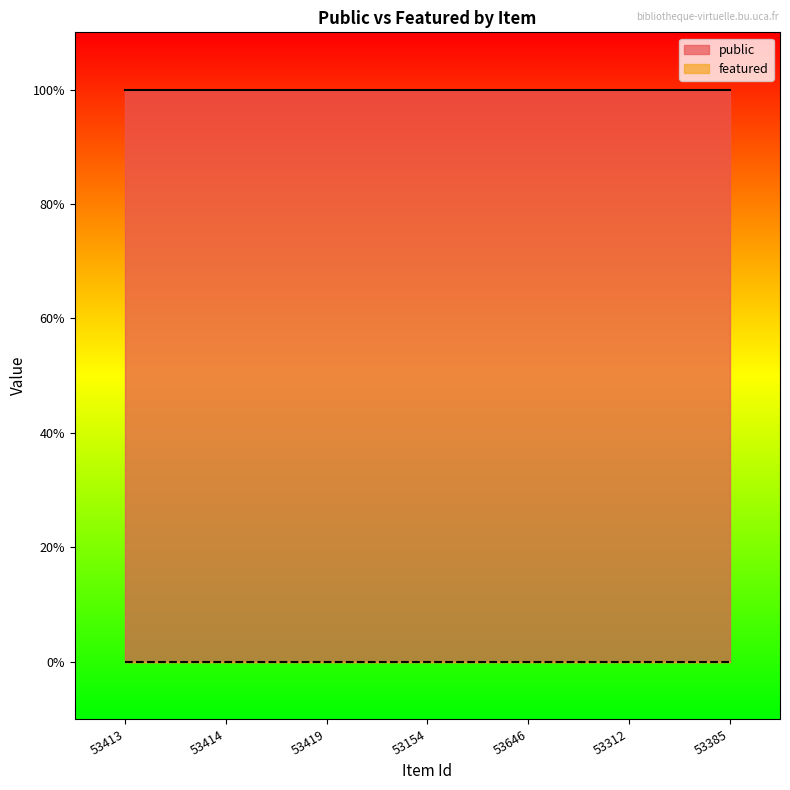

How many series are shown in this chart?

2